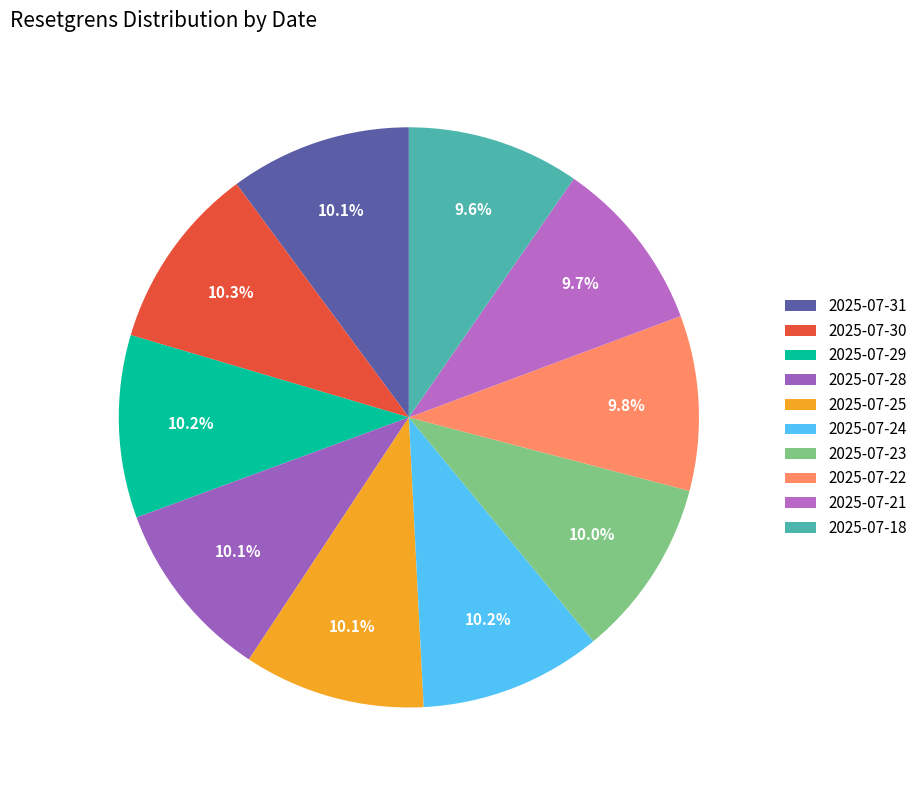

What percentage is the 2025-07-23 slice, to the nearest percent?

10%